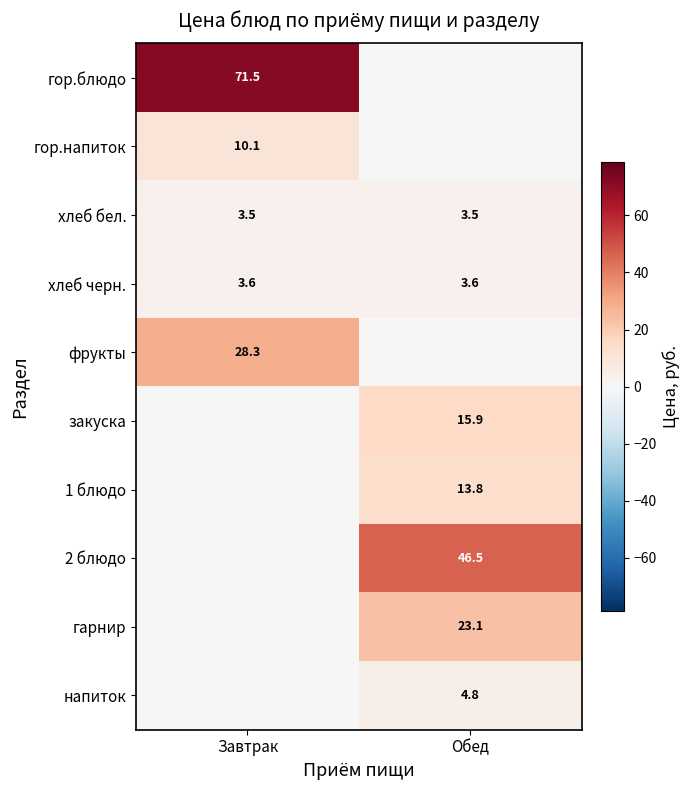

The value of фрукты at Завтрак is 10.7. True or false?

False